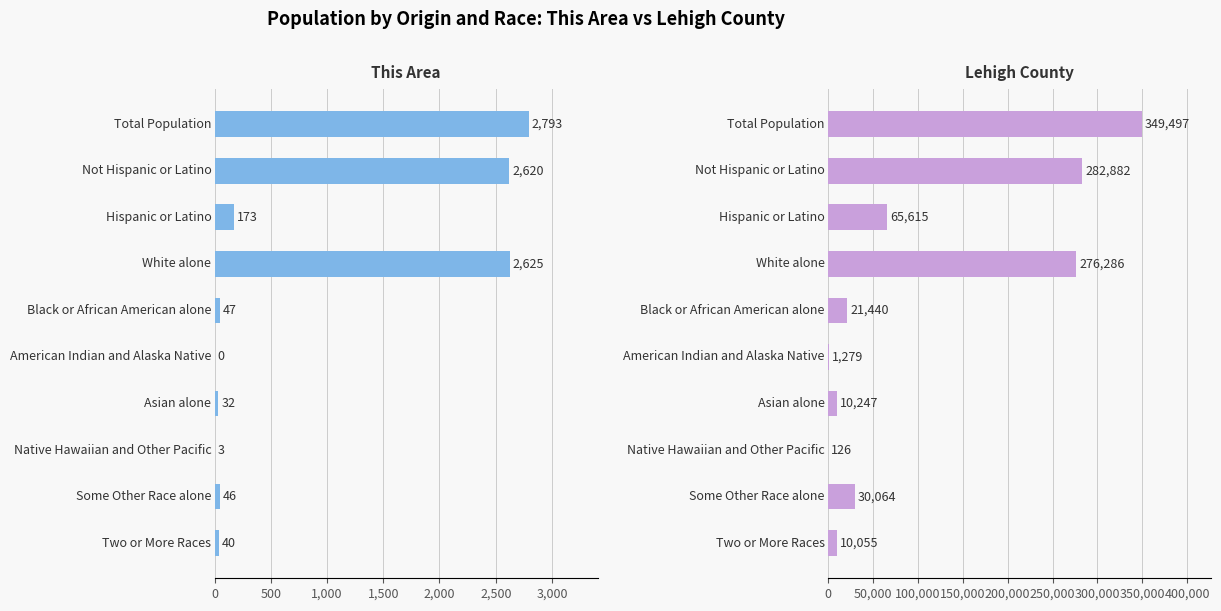

What is the highest value of the This Area series?

2793